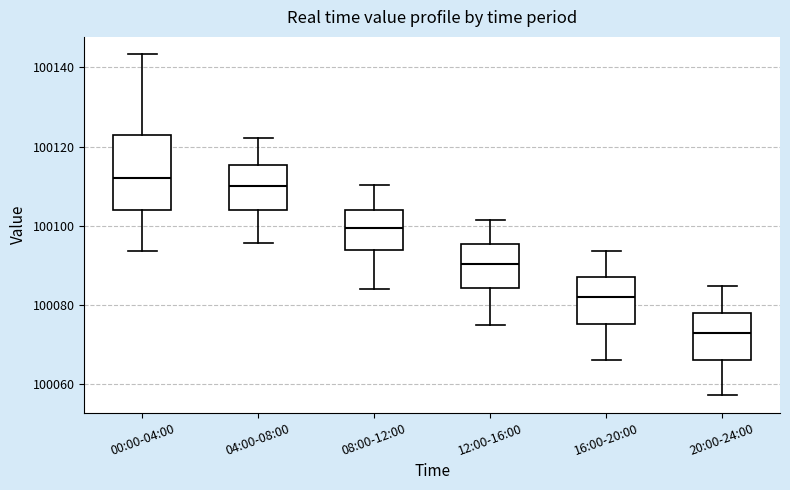

Reading left to right, transcribe this box plot: for each box, give where its median line is, the range the box spans, and where its two whiskers end, as read against the y-axis. The values are not printed on the chart, so give them approximately, as read against the axis.

00:00-04:00: median 100112, box 100104 to 100122, whiskers 100094 to 100144
04:00-08:00: median 100110, box 100104 to 100116, whiskers 100096 to 100122
08:00-12:00: median 100100, box 100094 to 100104, whiskers 100084 to 100110
12:00-16:00: median 100090, box 100084 to 100096, whiskers 100076 to 100102
16:00-20:00: median 100082, box 100076 to 100088, whiskers 100066 to 100094
20:00-24:00: median 100072, box 100066 to 100078, whiskers 100058 to 100084